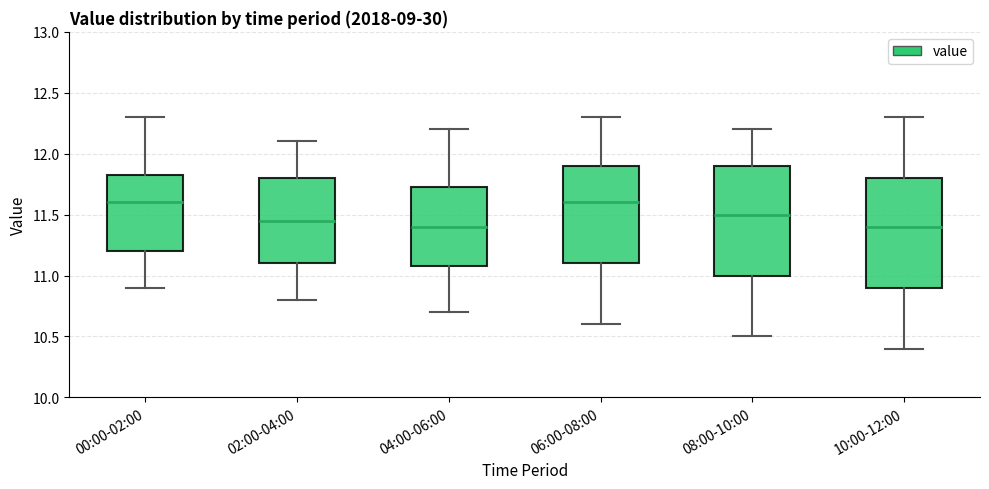

Reading left to right, read every box against the y-axis: the position of its median line, the range the box covers, and the ends of its whiskers. The values are not printed on the chart, so give them approximately, as read against the axis.

00:00-02:00: median 11.60, box 11.20 to 11.85, whiskers 10.90 to 12.30
02:00-04:00: median 11.45, box 11.10 to 11.80, whiskers 10.80 to 12.10
04:00-06:00: median 11.40, box 11.10 to 11.75, whiskers 10.70 to 12.20
06:00-08:00: median 11.60, box 11.10 to 11.90, whiskers 10.60 to 12.30
08:00-10:00: median 11.50, box 11.00 to 11.90, whiskers 10.50 to 12.20
10:00-12:00: median 11.40, box 10.90 to 11.80, whiskers 10.40 to 12.30